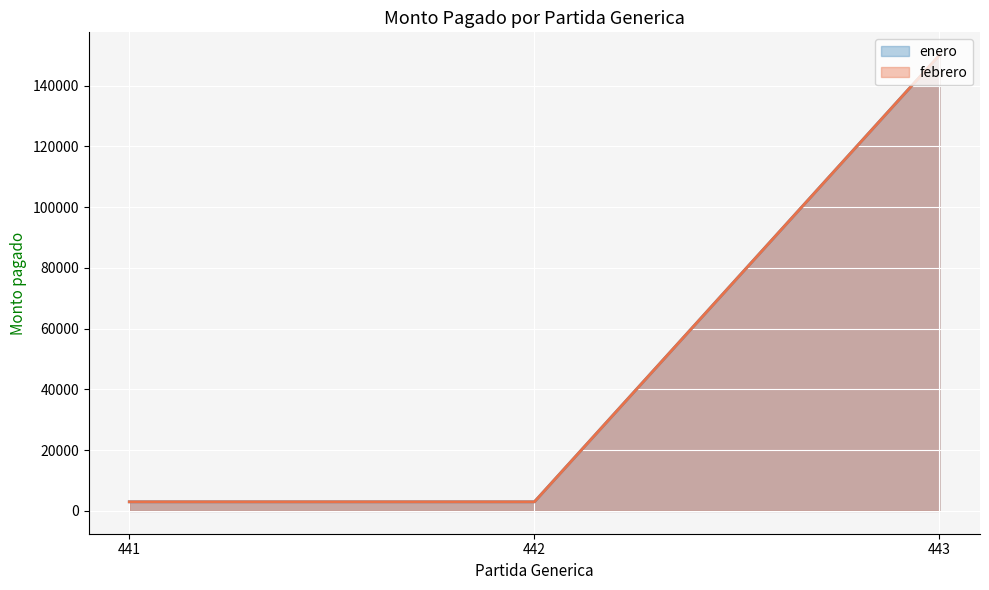

Which category has the lowest value across all series?

441